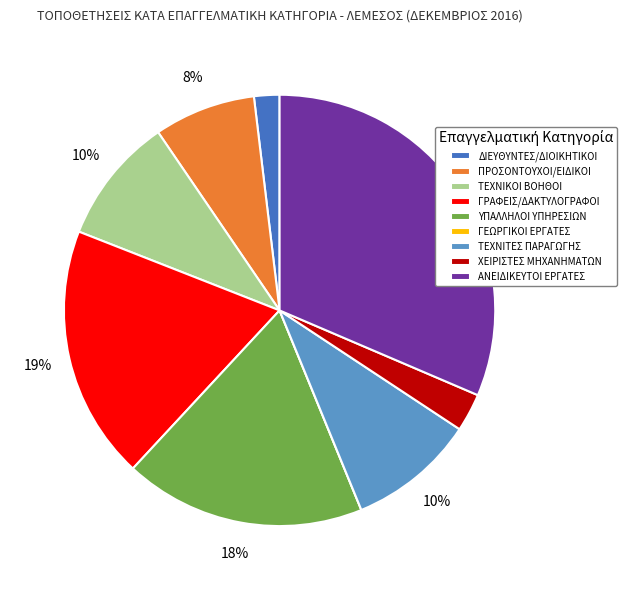

Is it true that ΤΕΧΝΙΚΟΙ ΒΟΗΘΟΙ is 10% of the pie?

True